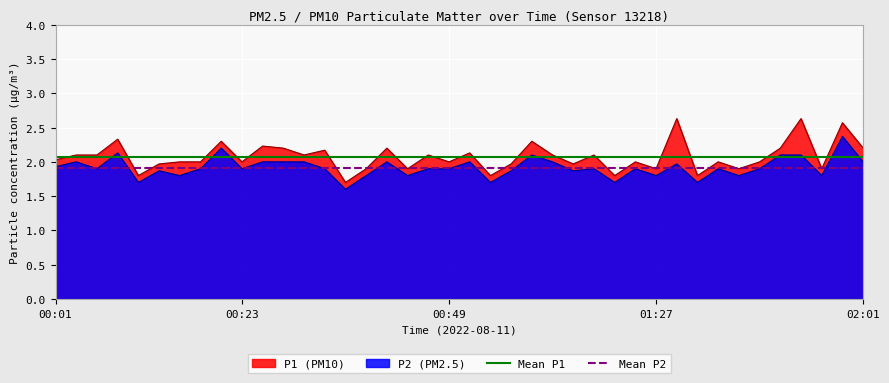

True or false: Mean P2 has a value of 1.9 at 00:23.

True